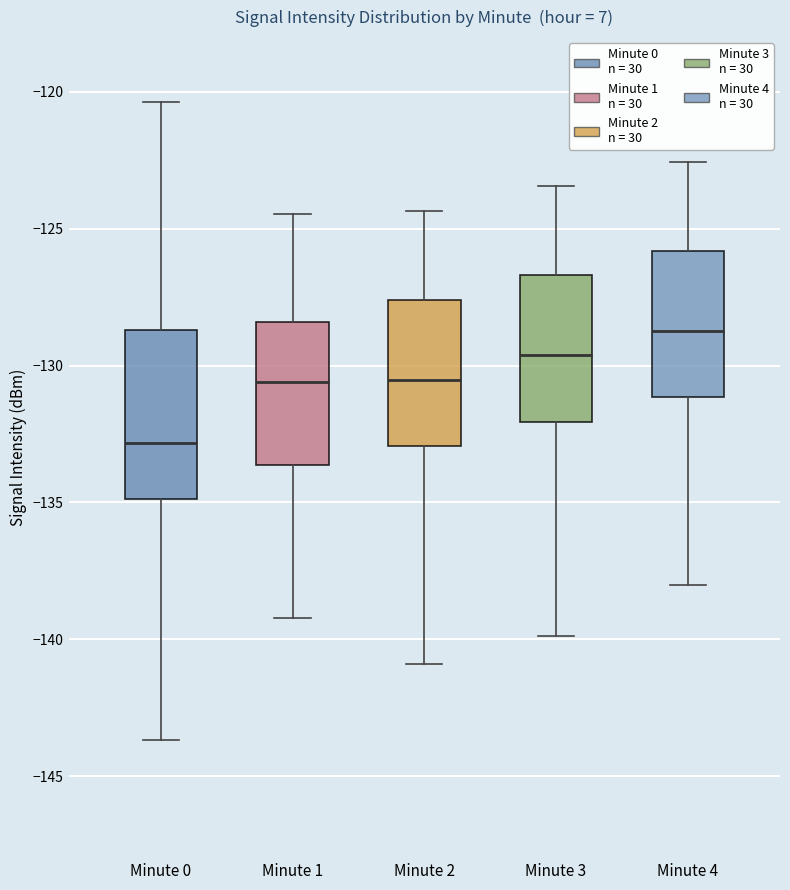

Reading left to right, read every box against the y-axis: the position of its median line, the range the box covers, and the ends of its whiskers. The values are not printed on the chart, so give them approximately, as read against the axis.

Minute 0: median -133.0, box -135.0 to -128.5, whiskers -143.5 to -120.5
Minute 1: median -130.5, box -133.5 to -128.5, whiskers -139.0 to -124.5
Minute 2: median -130.5, box -133.0 to -127.5, whiskers -141.0 to -124.5
Minute 3: median -129.5, box -132.0 to -126.5, whiskers -140.0 to -123.5
Minute 4: median -128.5, box -131.0 to -126.0, whiskers -138.0 to -122.5